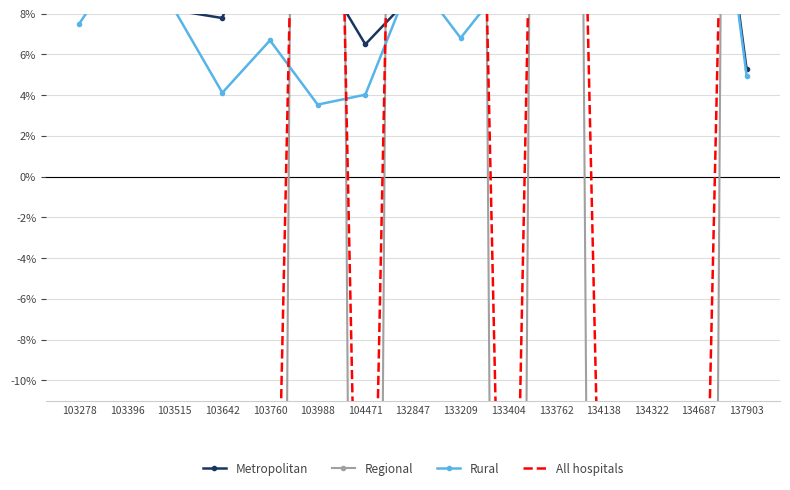

Reading right to left, what are all the values shown in this chart?

Metropolitan: 137903=0.1	134687=0.2	134322=0.2	134138=0.3	133762=0.2	133404=0.1	133209=0.1	132847=0.1	104471=0.1	103988=0.1	103760=0.1	103642=0.1	103515=0.1	103396=0.1	103278=0.1
Regional: 137903=2.0	134687=-1.5	134322=-1.4	134138=-1.3	133762=2.0	133404=-1.4	133209=1.9	132847=2.0	104471=-1.3	103988=2.0	103760=-1.3	103642=-1.2	103515=-1.3	103396=-1.5	103278=-1.4
Rural: 137903=0.0	134687=0.2	134322=0.2	134138=0.2	133762=0.1	133404=0.1	133209=0.1	132847=0.1	104471=0.0	103988=0.0	103760=0.1	103642=0.0	103515=0.1	103396=0.1	103278=0.1
All hospitals: 137903=0.7	134687=-0.3	134322=-0.3	134138=-0.3	133762=0.8	133404=-0.4	133209=0.7	132847=0.7	104471=-0.4	103988=0.7	103760=-0.4	103642=-0.4	103515=-0.4	103396=-0.4	103278=-0.4